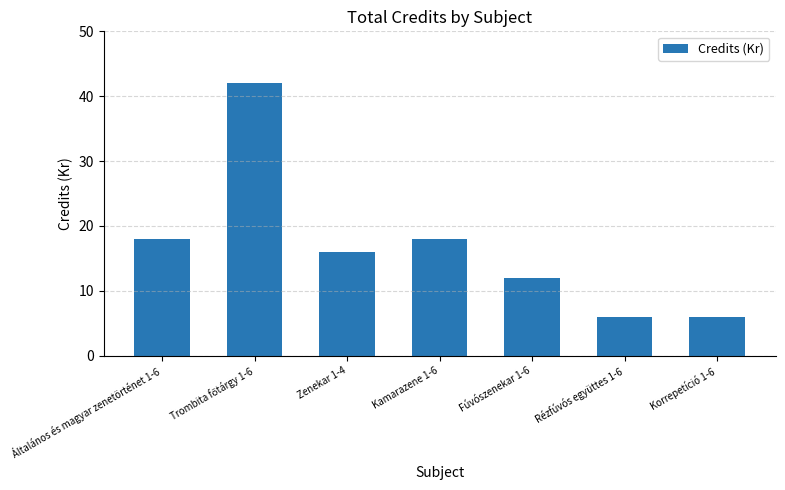

What is the difference between the maximum and minimum values?

36